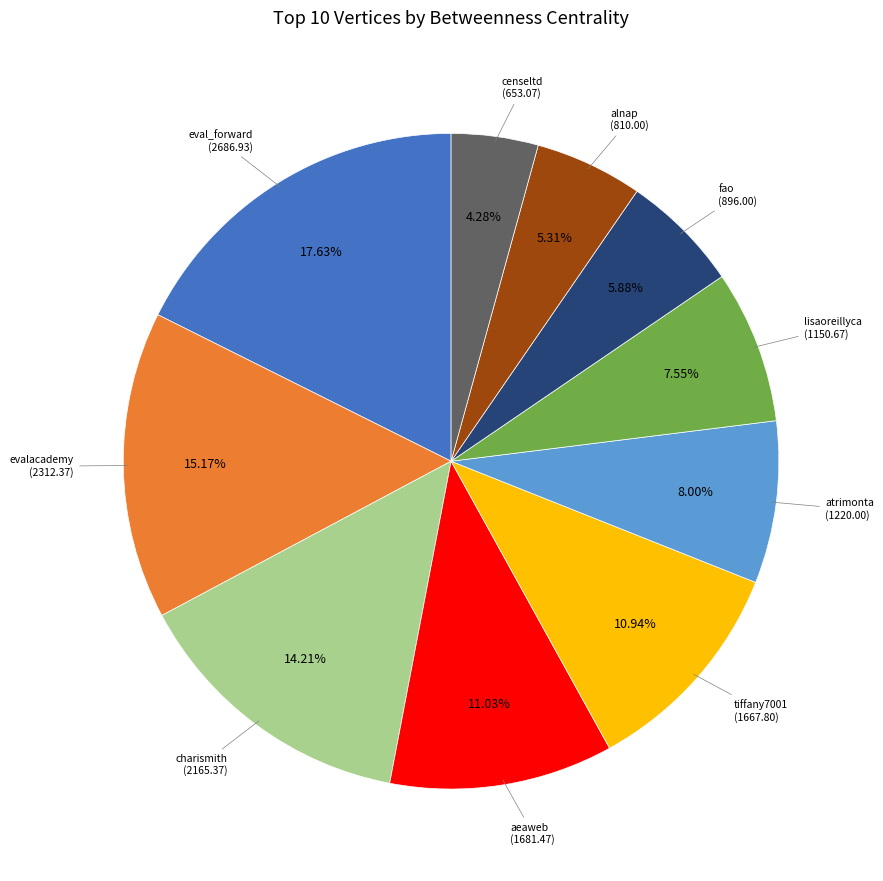

Is there any slice that represents more than half of the pie?

No